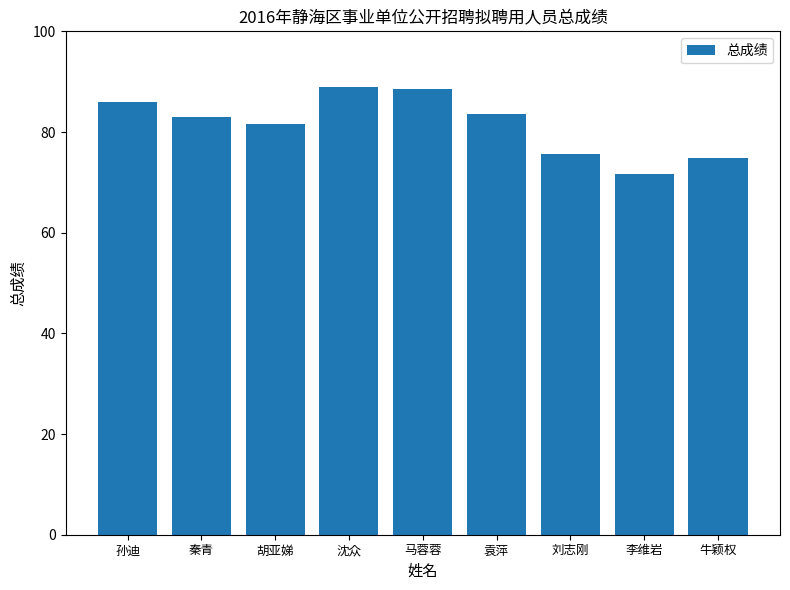

Between 马蓉蓉 and 李维岩, which is larger?

马蓉蓉